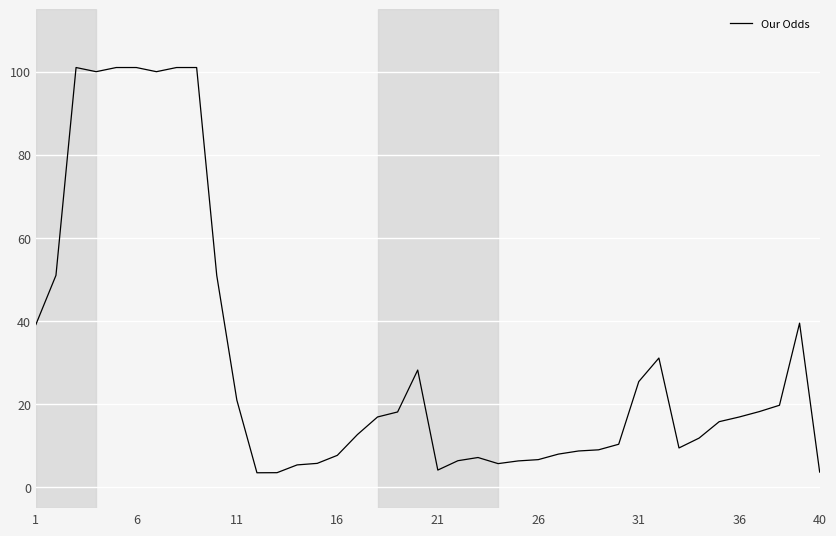

What is the greatest value displayed?

101.0